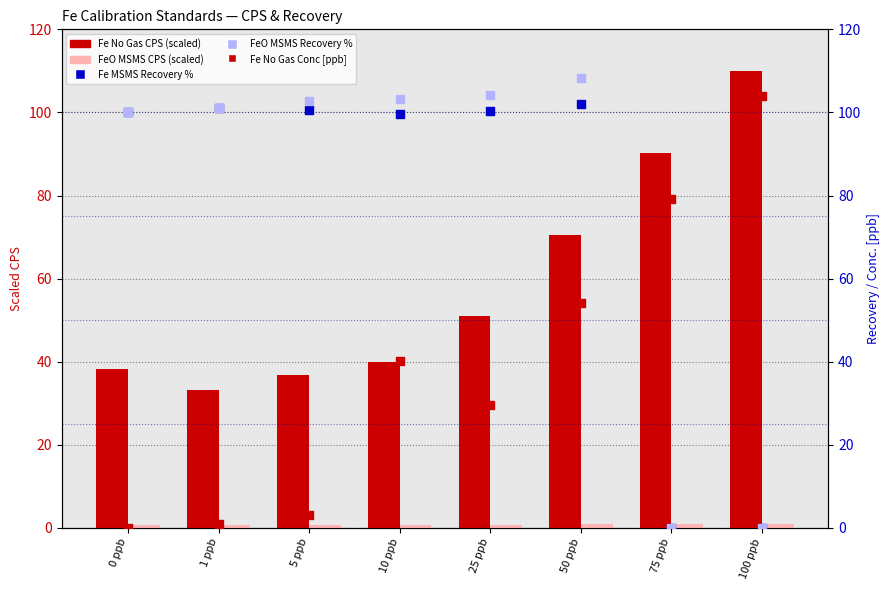

At how many categories does at least one series exceed 9?

8